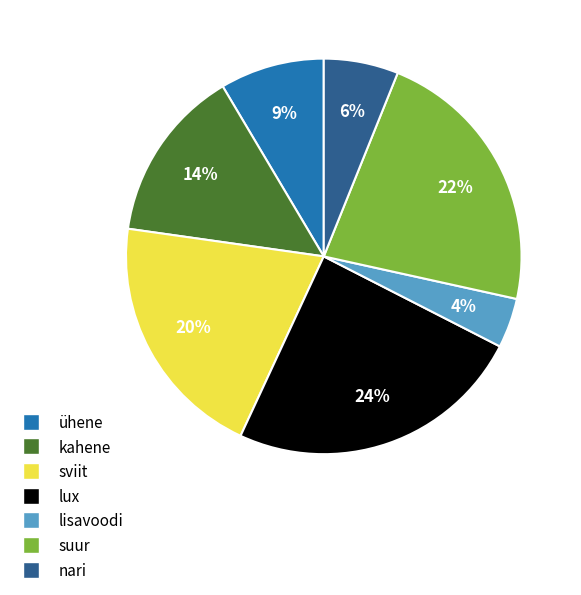

Which has a higher value, sviit or suur?

suur